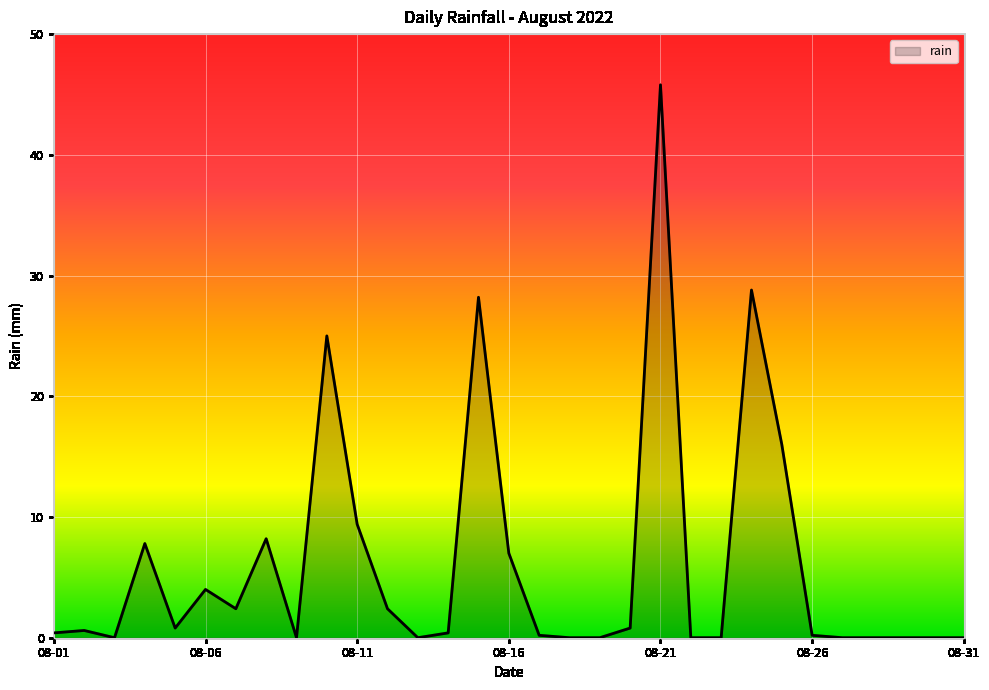

What is the difference between the maximum and minimum values?

45.8